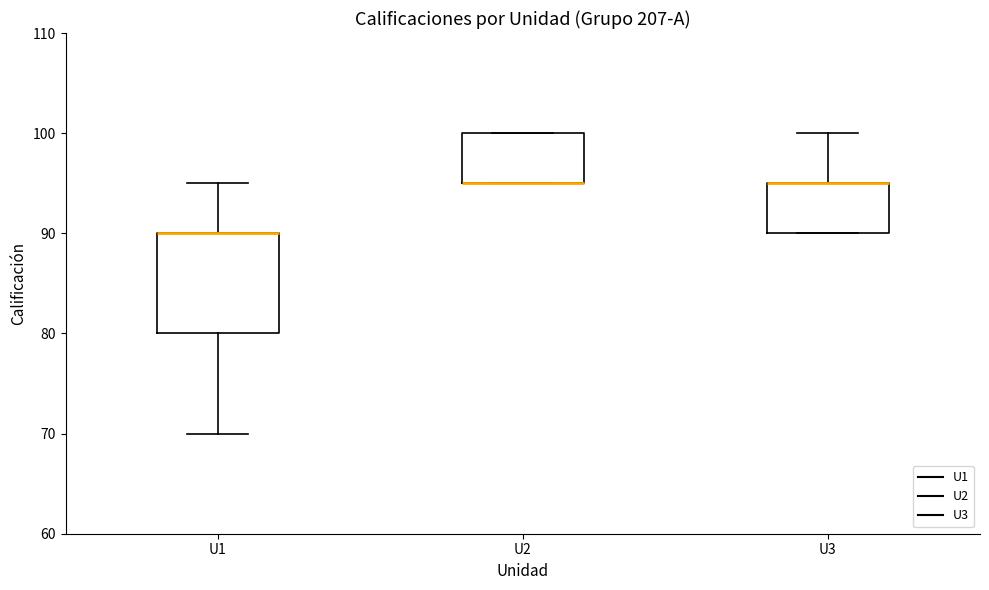

Reading left to right, transcribe this box plot: for each box, give where its median line is, the range the box spans, and where its two whiskers end, as read against the y-axis. The values are not printed on the chart, so give them approximately, as read against the axis.

U1: median 90 (drawn on the box's upper edge), box 80 to 90, whiskers 70 to 95
U2: median 95 (drawn on the box's lower edge), box 95 to 100, whiskers 95 to 100
U3: median 95 (drawn on the box's upper edge), box 90 to 95, whiskers 90 to 100